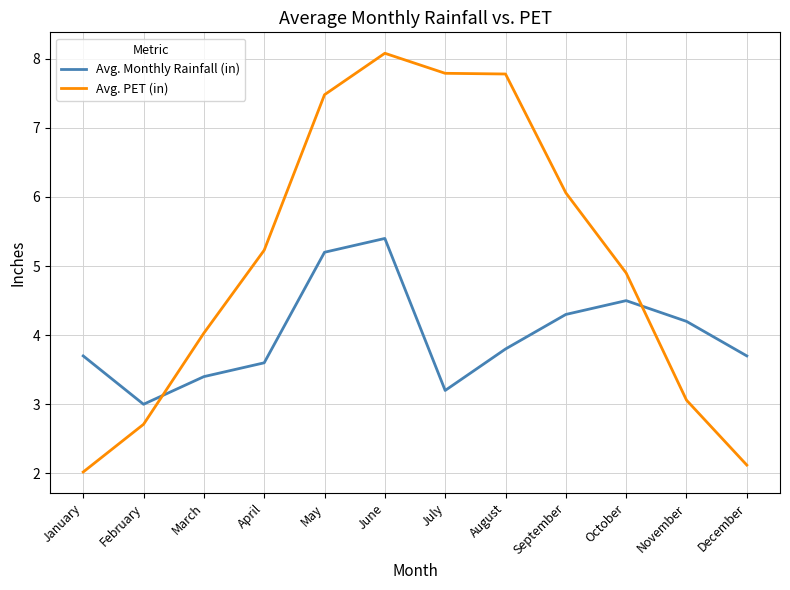

Is it true that Avg. Monthly Rainfall (in) equals 1.9 at December?

False